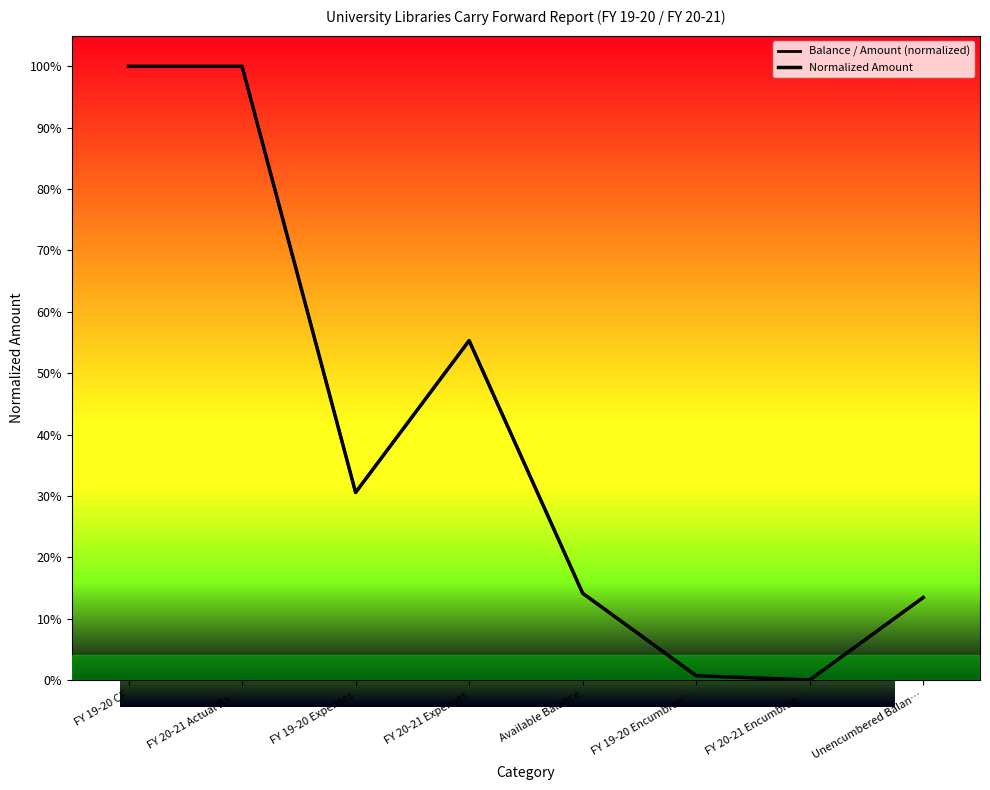

What is the label of the 6th point from the right?

FY 19-20 Expenses